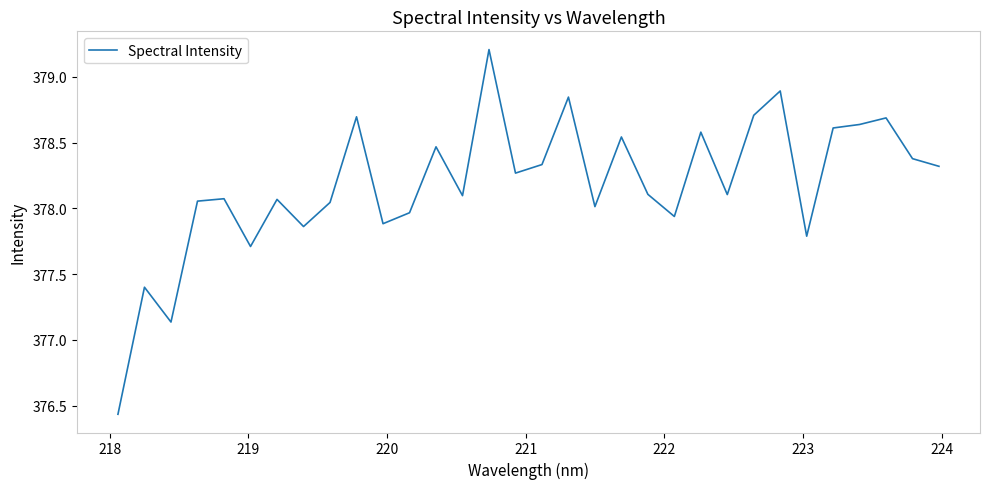

What is the greatest value displayed?

379.2